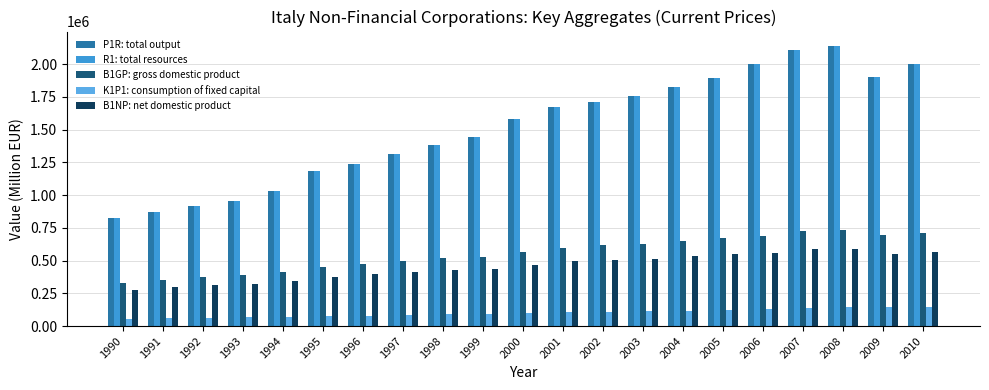

List the series in order of their peak value, highest first.

P1R: total output, R1: total resources, B1GP: gross domestic product, B1NP: net domestic product, K1P1: consumption of fixed capital